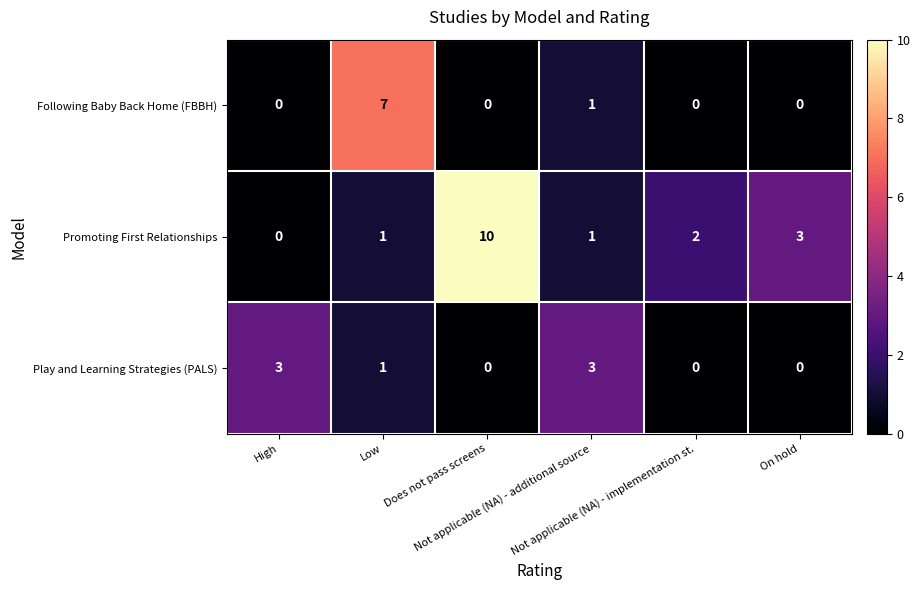

What is the difference between the maximum and second lowest values in the Promoting First Relationships series?

9